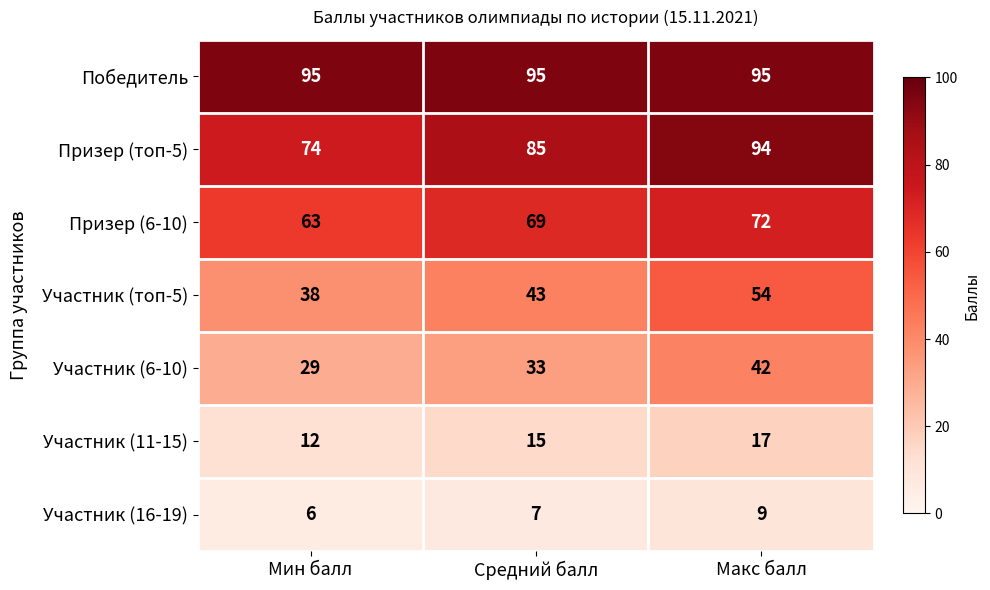

At how many categories does at least one series exceed 78?

3